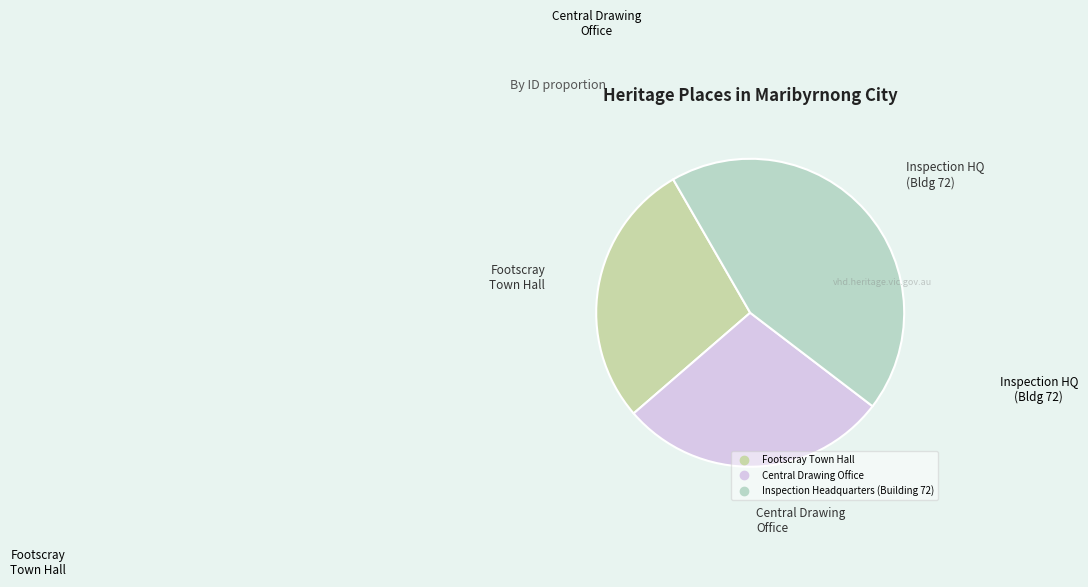

To the nearest percent, what is the difference between the largest and smallest slice percentages?

16%